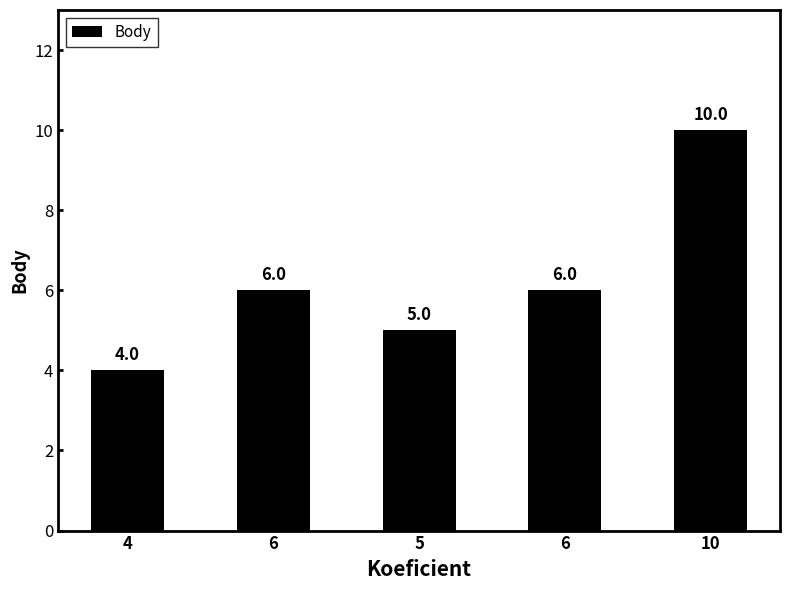

How many distinct data groups are displayed?

1